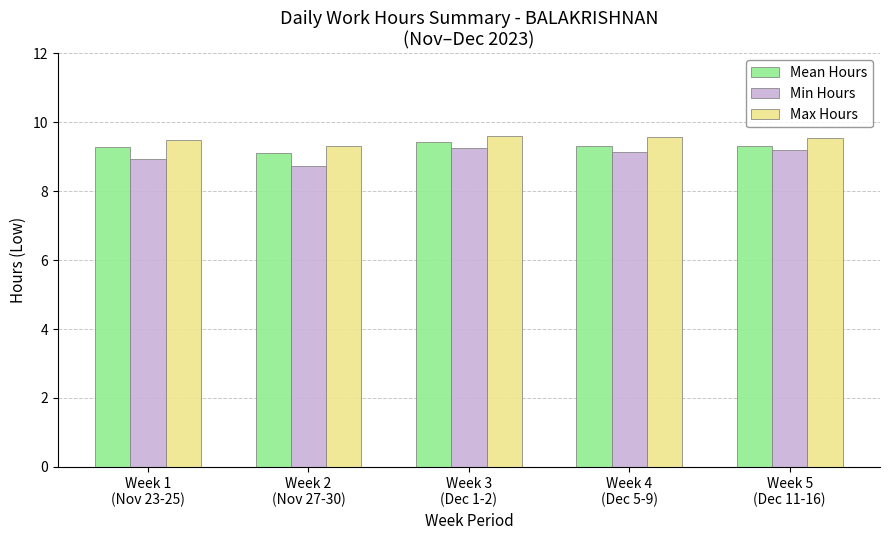

What is the difference between the maximum and minimum values in the Mean Hours series?

0.3